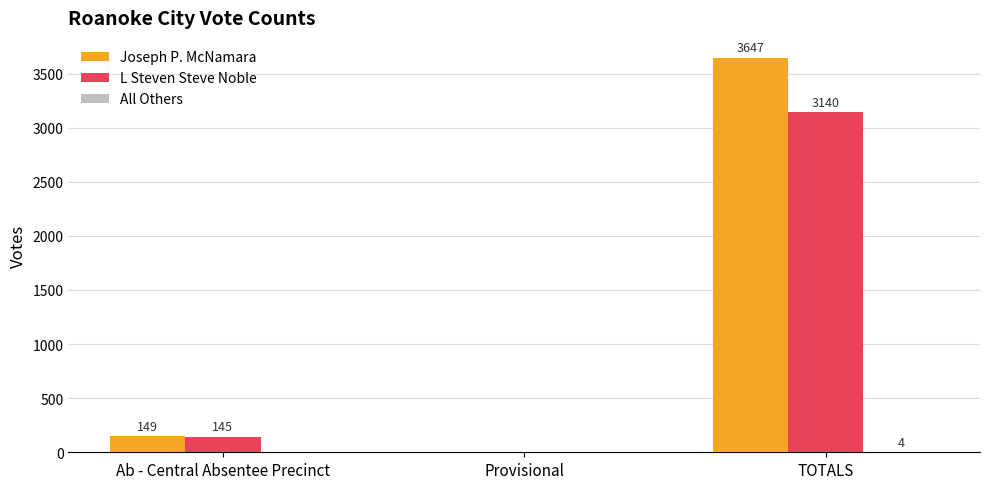

How many groups of bars are there?

3